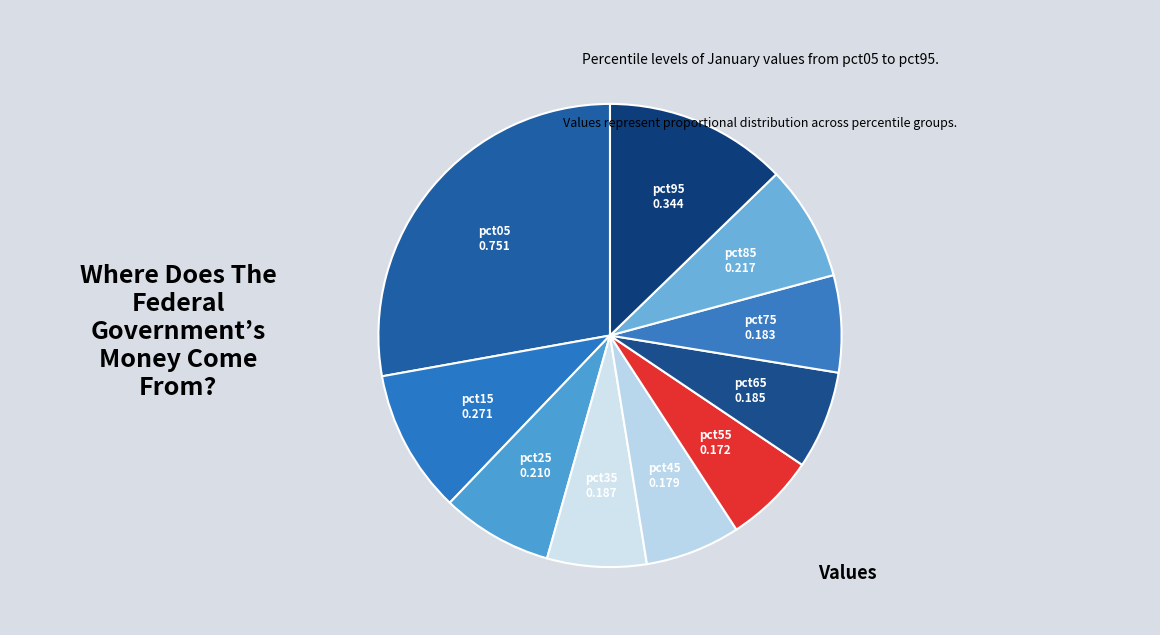

True or false: pct75 accounts for 1% of the total.

False